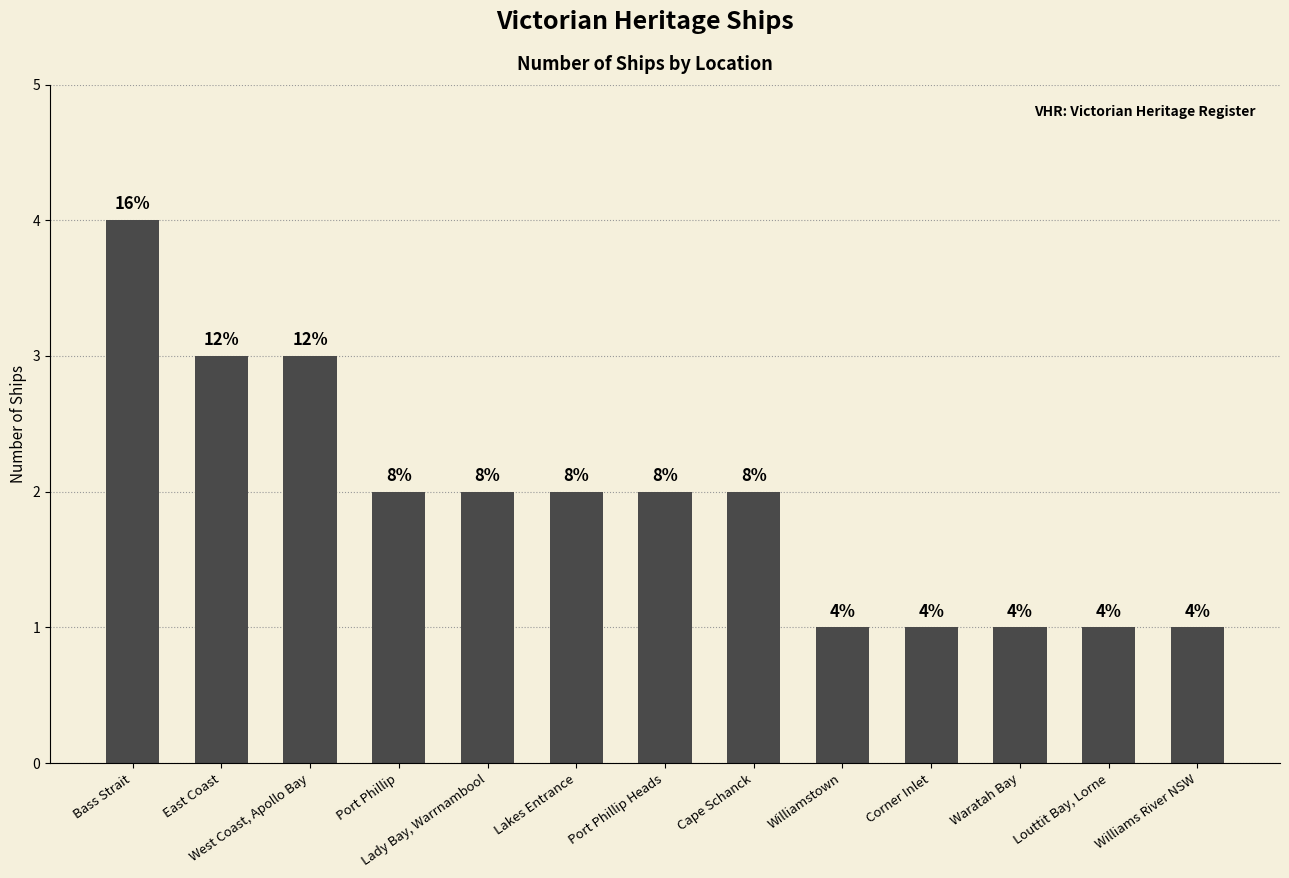

True or false: the data shows 5 at Bass Strait.

False